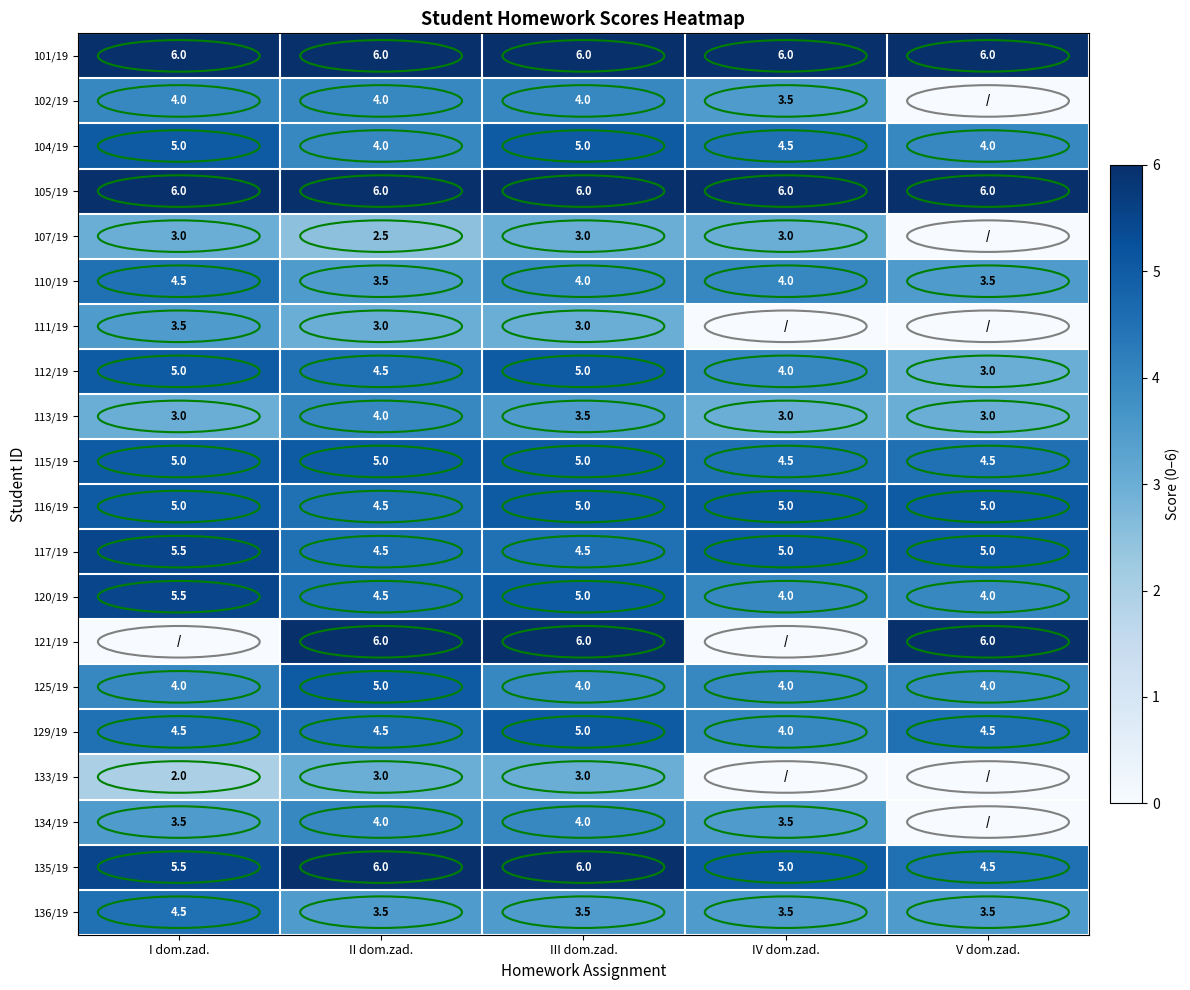

What is the total value across all series at III dom.zad.?

90.5